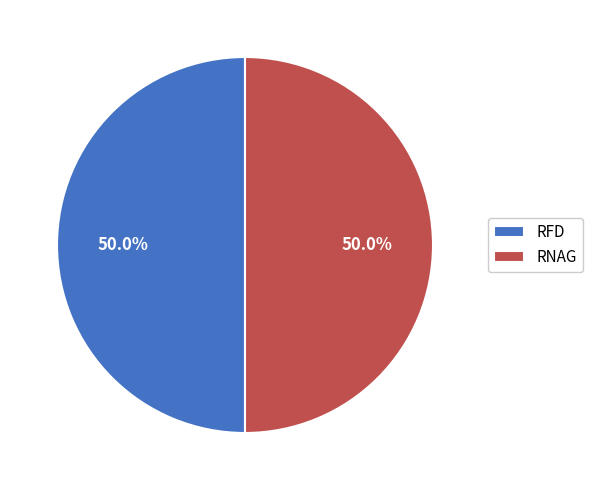

How much of the chart is everything except RNAG?

50.0%